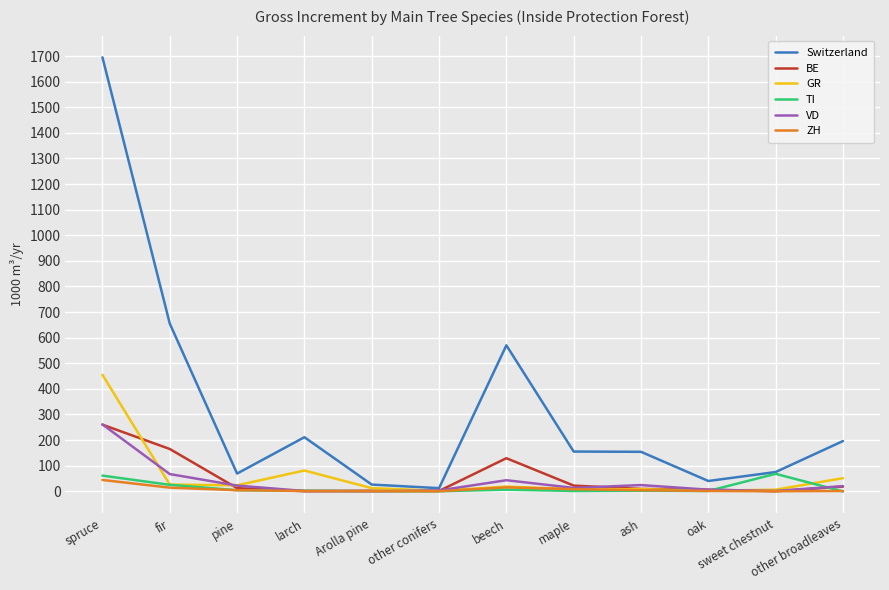

At which label does BE reach its peak?

spruce